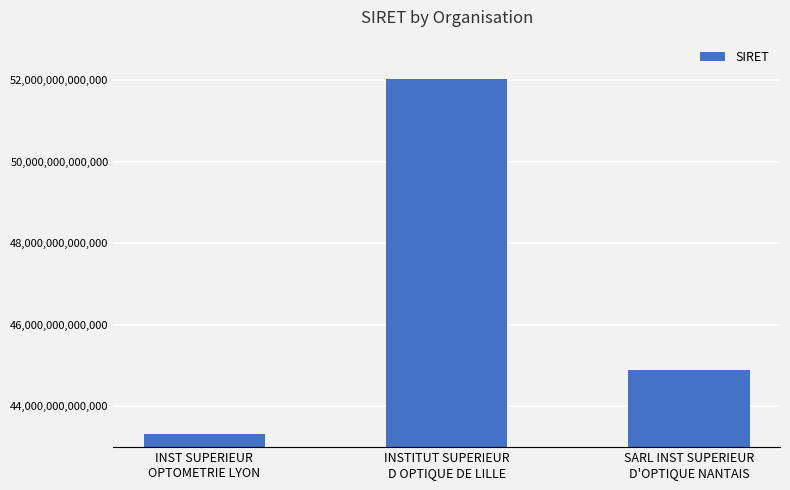

What is the difference between the maximum and minimum values?

8708761200007